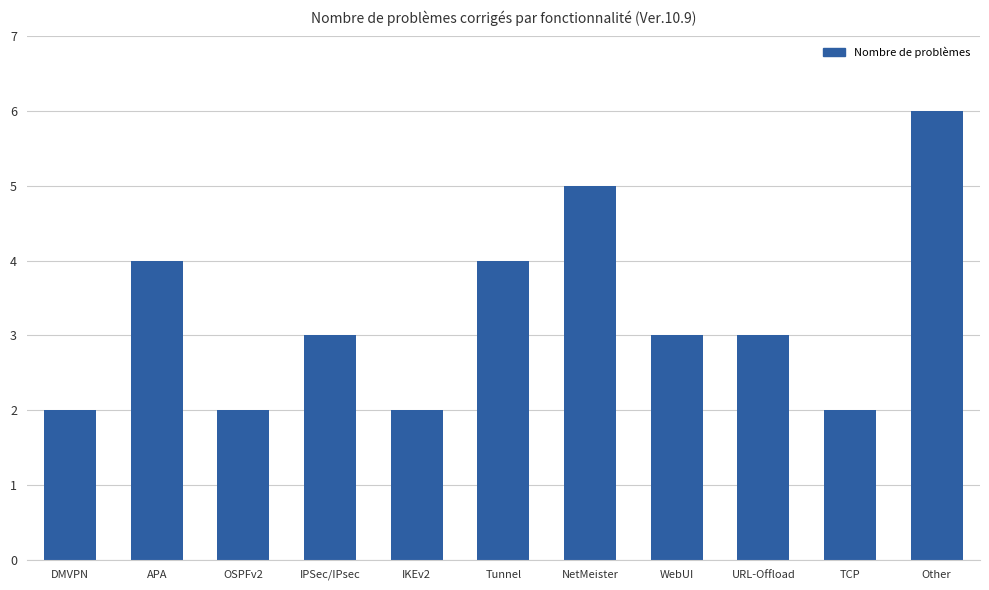

What is the approximate value at Other?

6